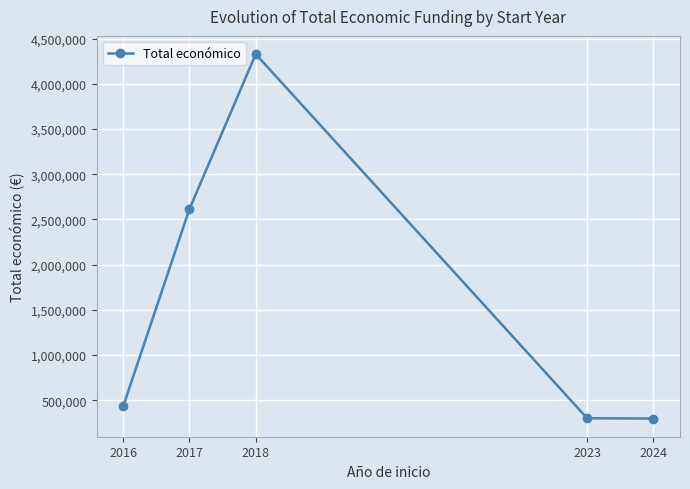

The value at 2018 is 7103371. True or false?

False